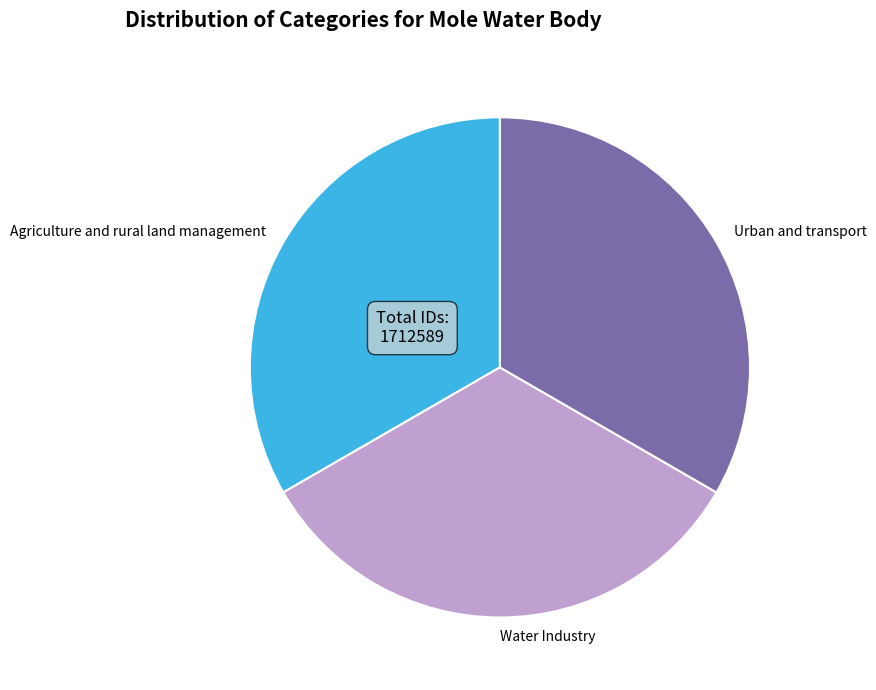

The Agriculture and rural land management slice represents 33% of the pie. True or false?

True